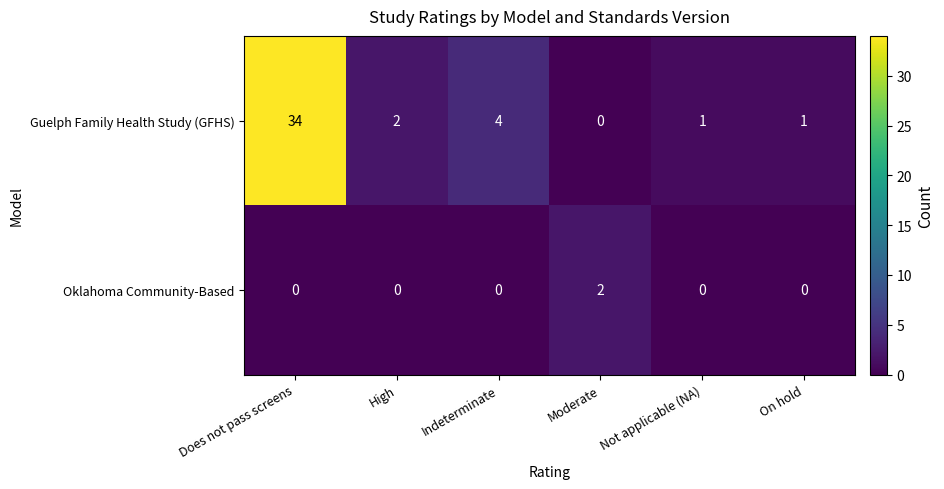

Which series has the largest range (max minus min)?

Guelph Family Health Study (GFHS)